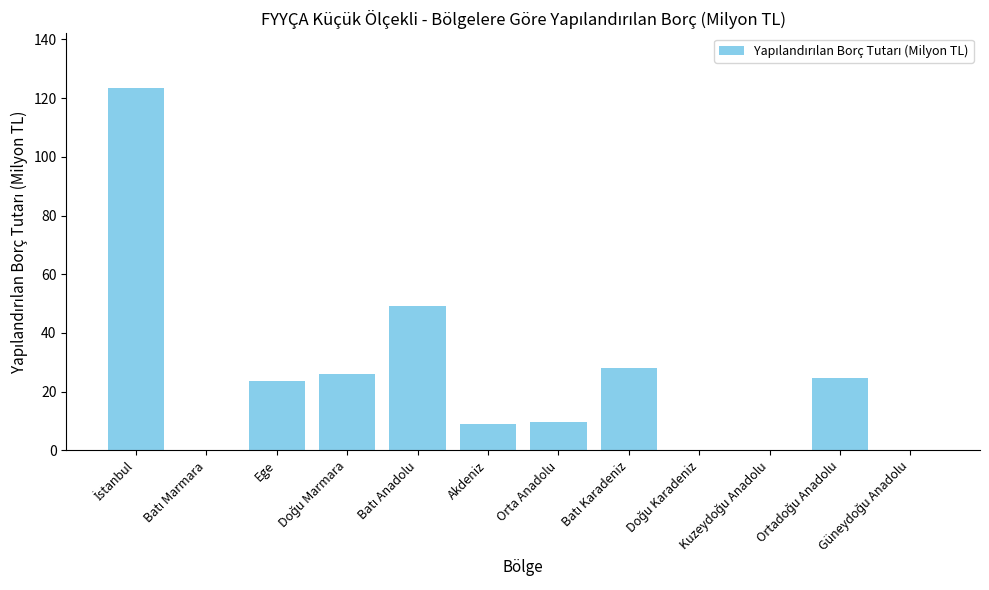

What is the sum of all values?

293.6